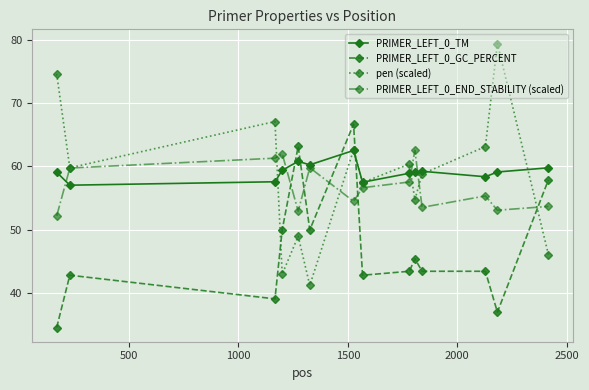

What is the minimum value shown in the chart?

34.6